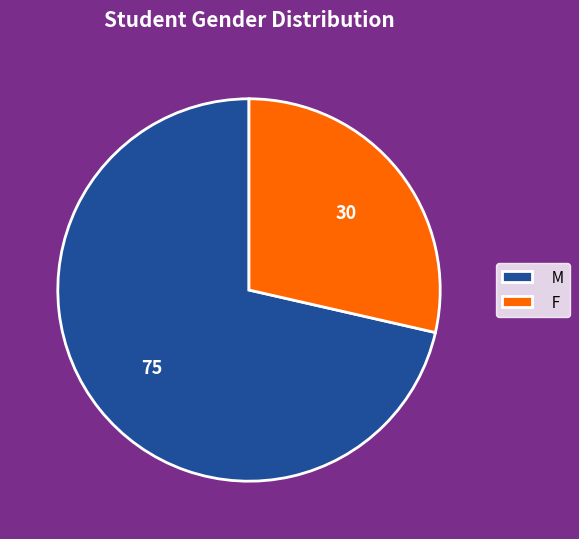

What is the largest slice in the pie chart?

M